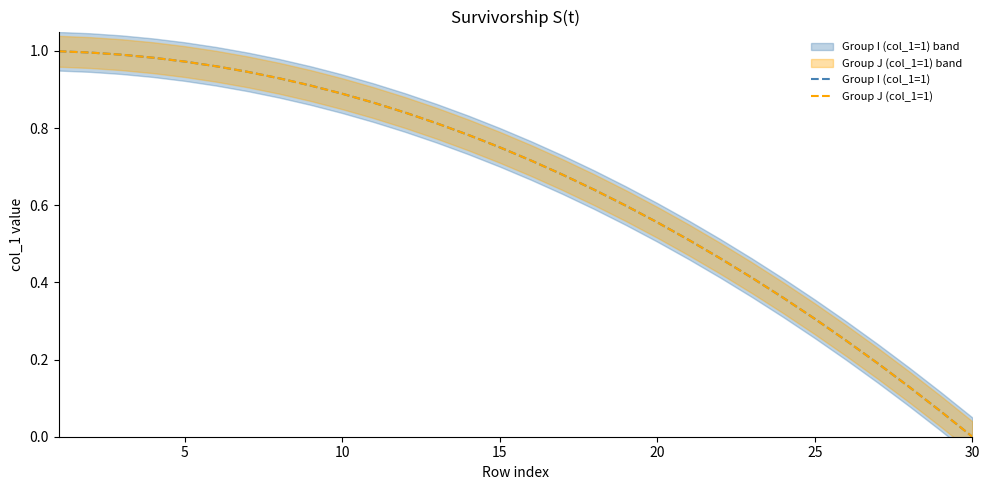

Which series has the widest spread of values?

Group I (col_1=1)